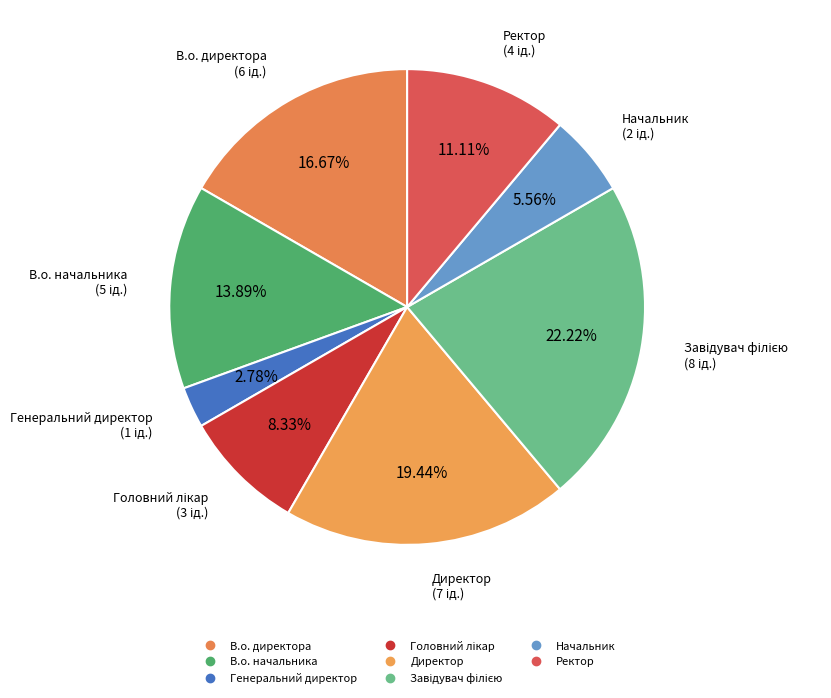

True or false: Начальник accounts for 11% of the total.

False